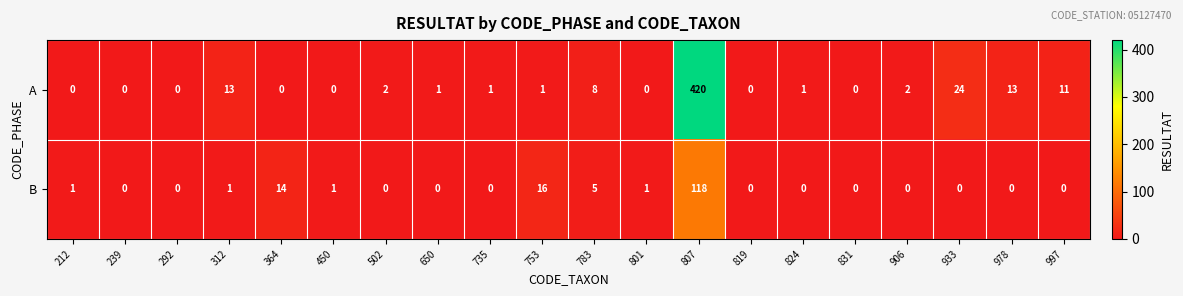

What is the difference between the B values at 735 and 753?

16